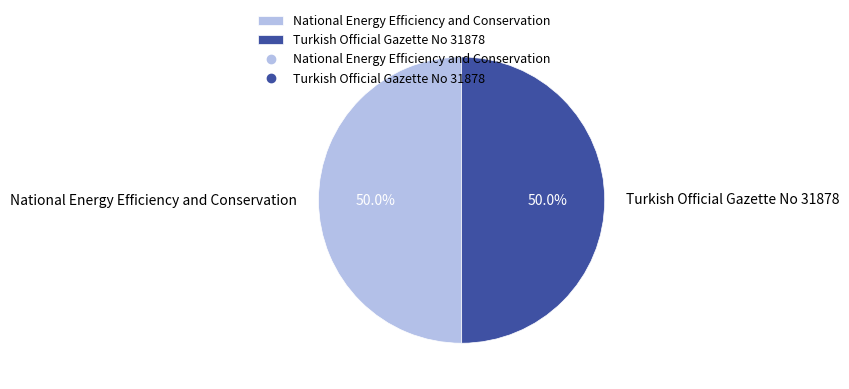

To the nearest percent, what percentage of the pie is National Energy Efficiency and Conservation?

50%